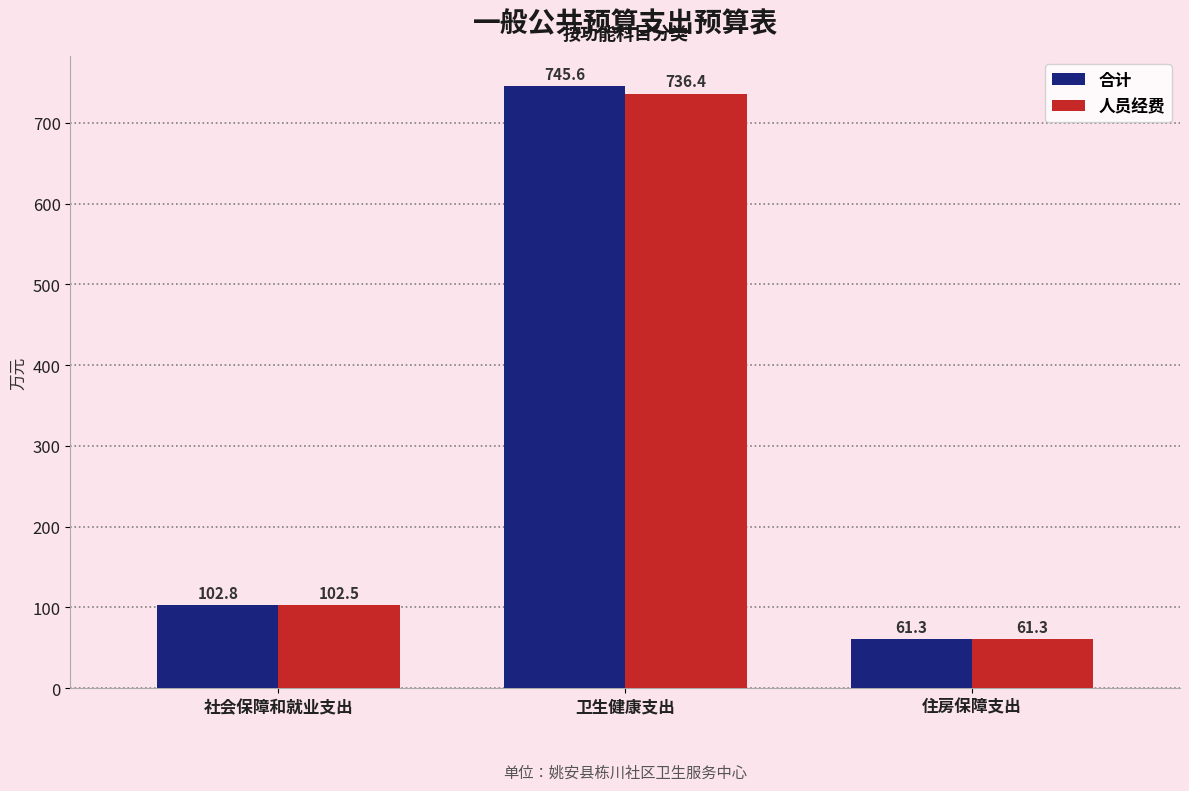

How many data points in 人员经费 are above 102?

2